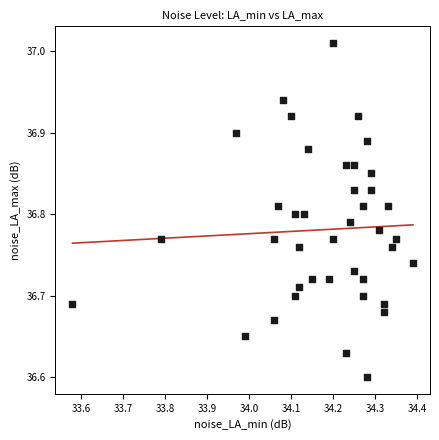

What is the range of Y values (max minus min)?

0.4